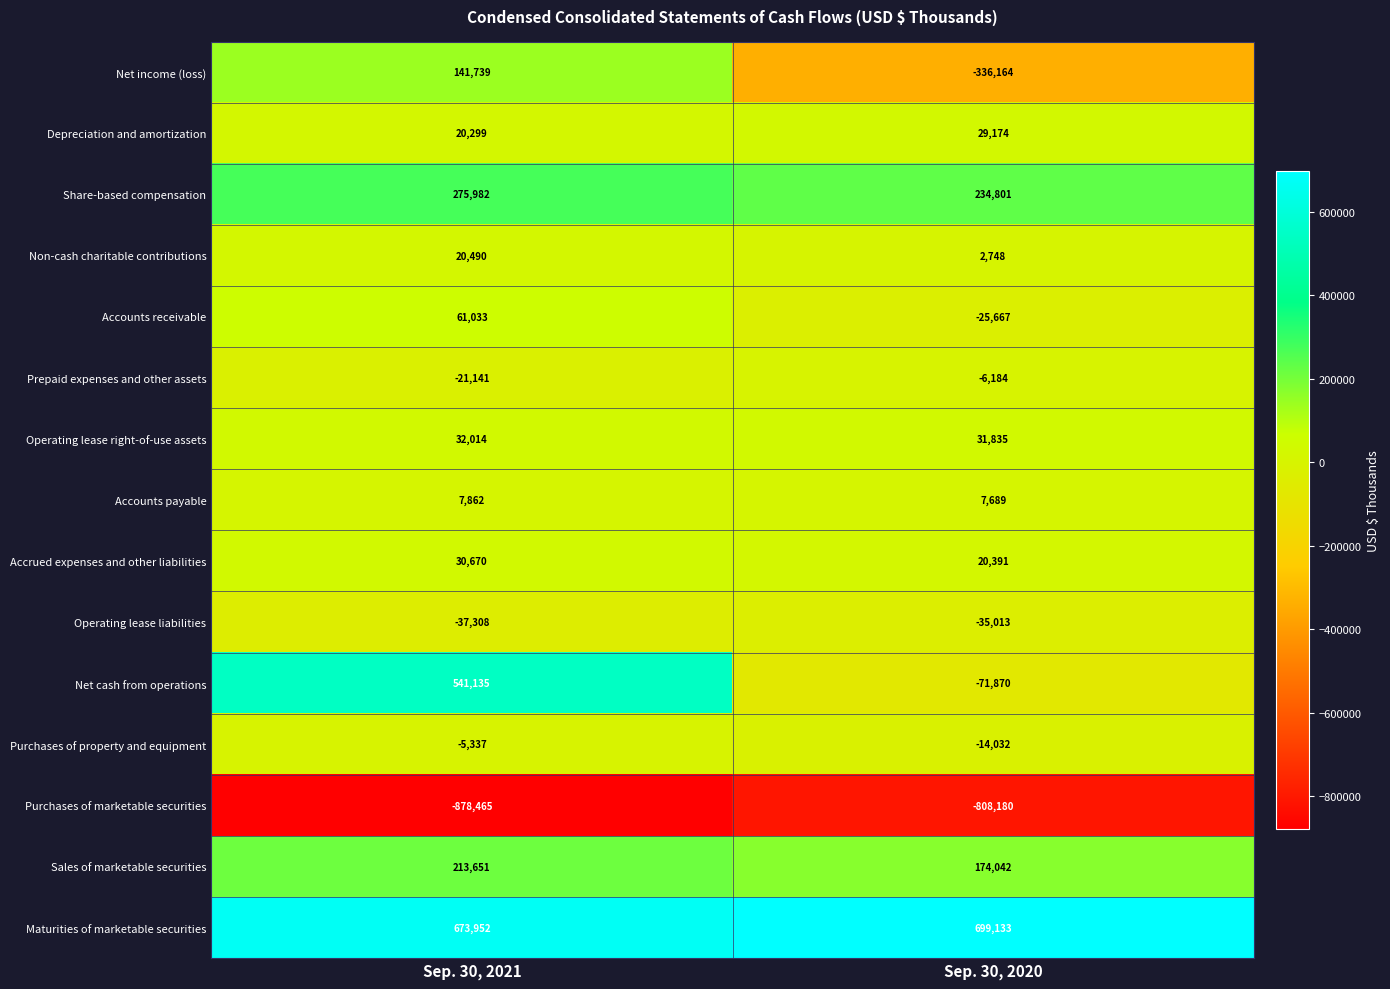

How many categories are shown in the chart?

2